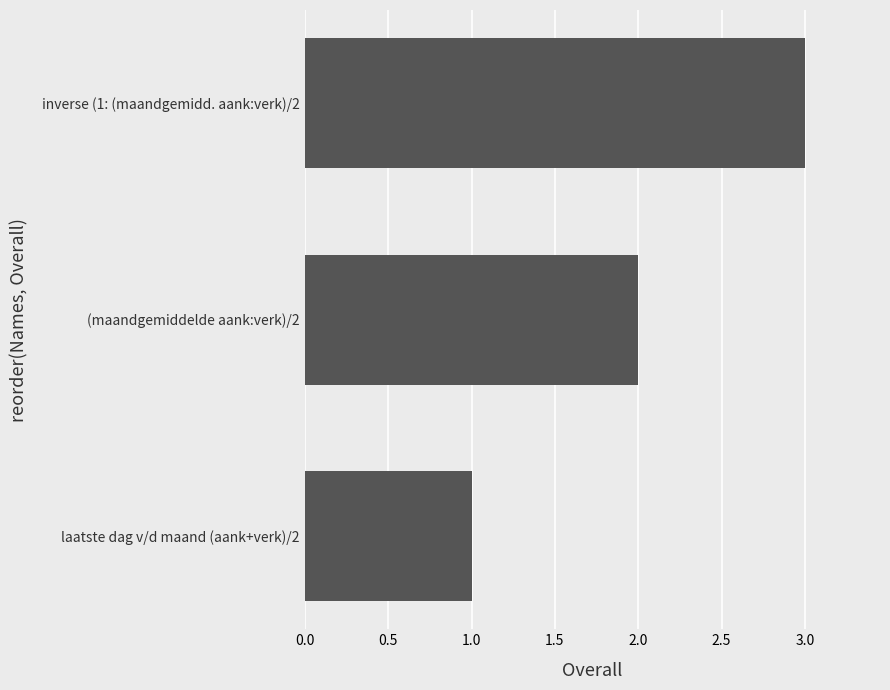

The value at inverse (1: (maandgemidd. aank:verk)/2 is 1. True or false?

False